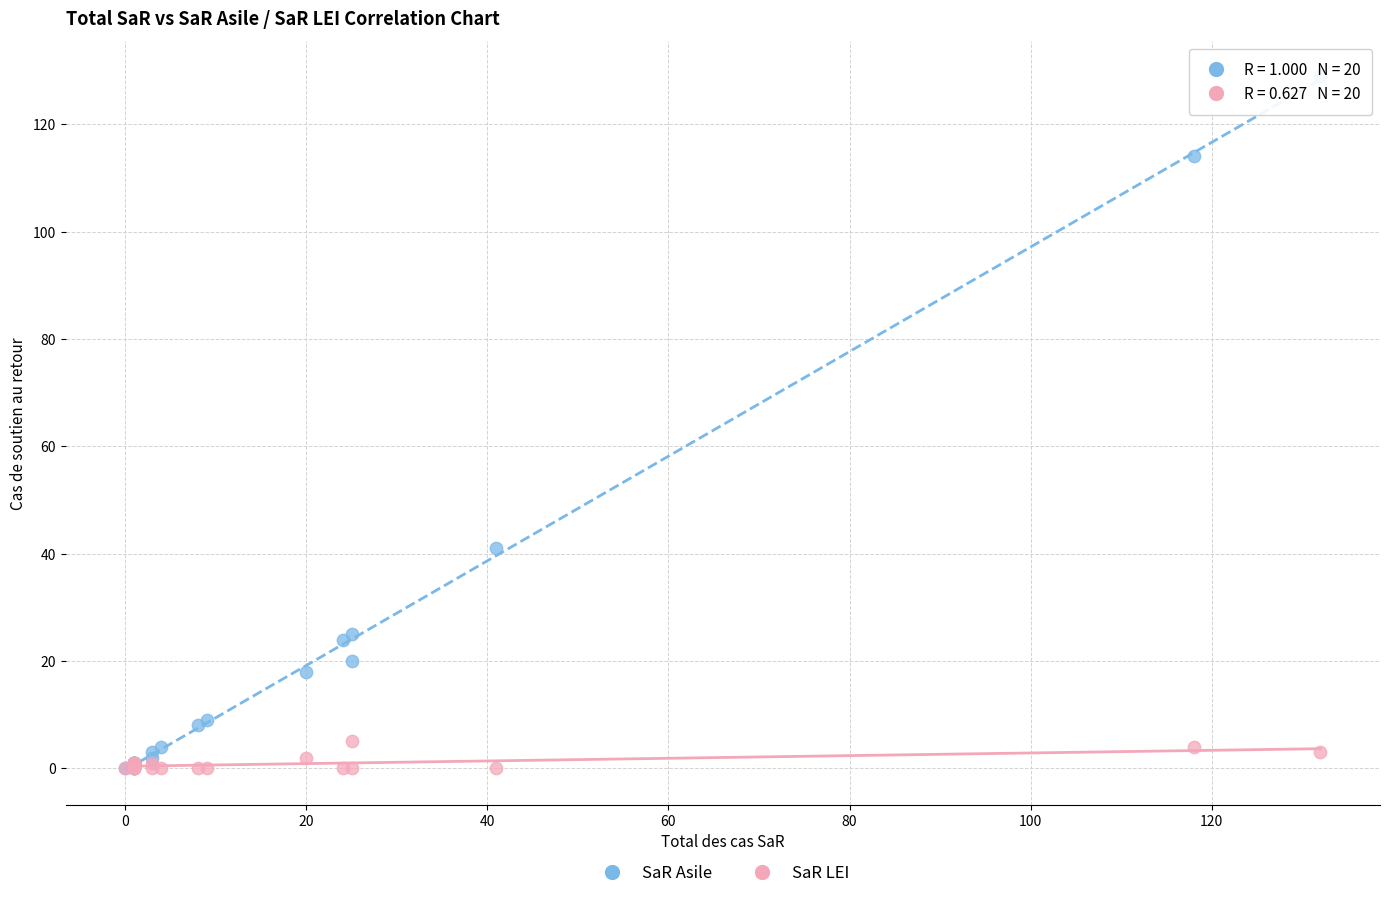

In the SaR Asile series, what Y value is closest to 64?

41